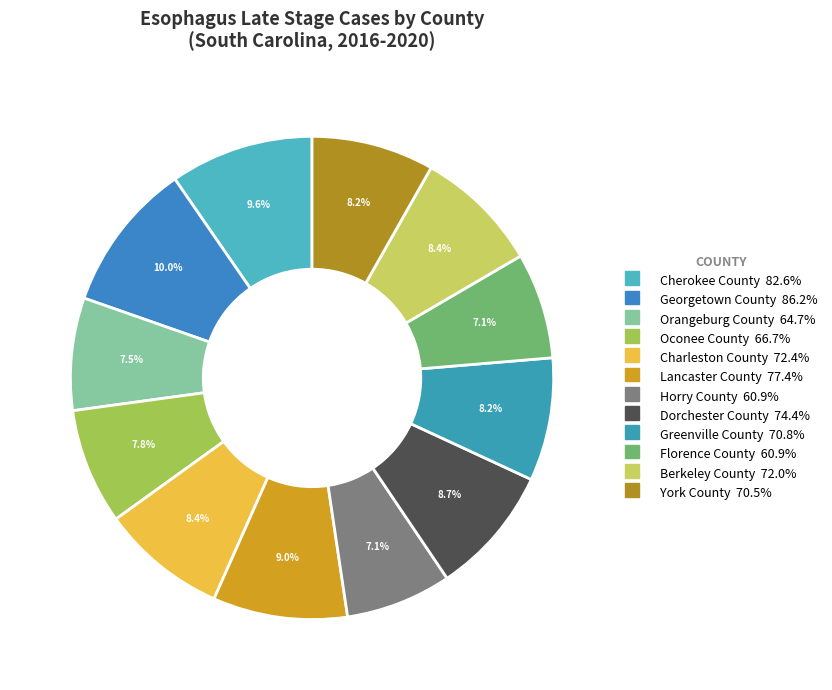

Count the number of slices in the pie.

12